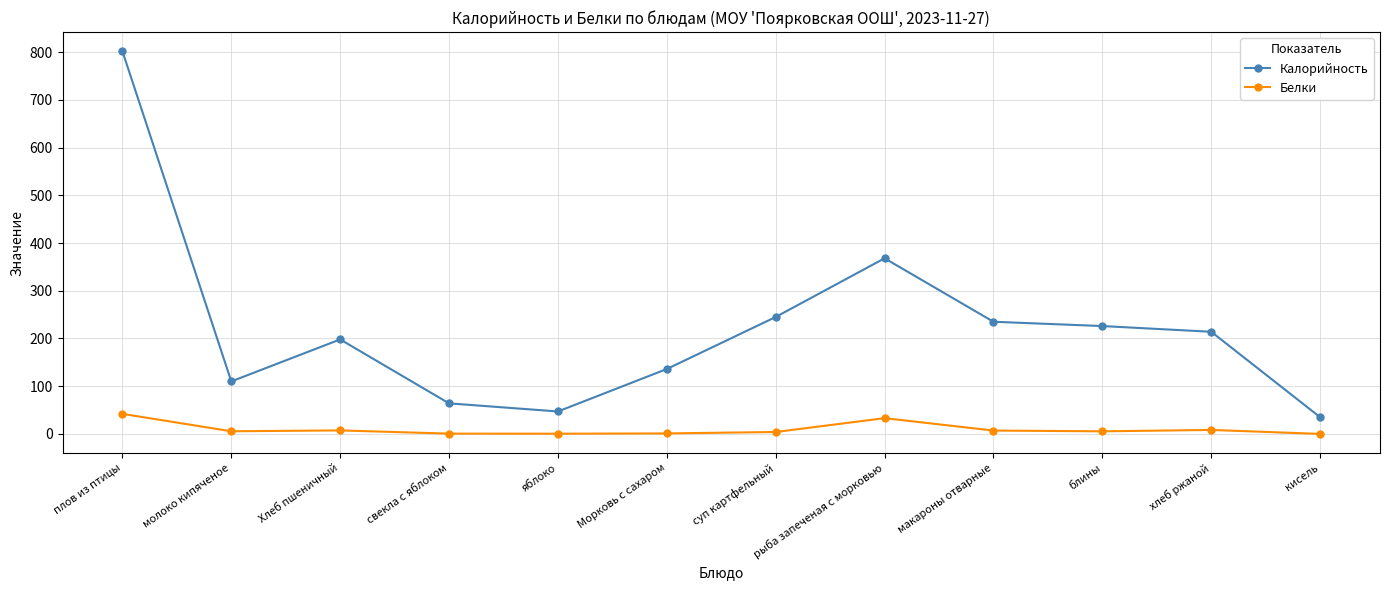

At which label does Калорийность reach its minimum?

кисель